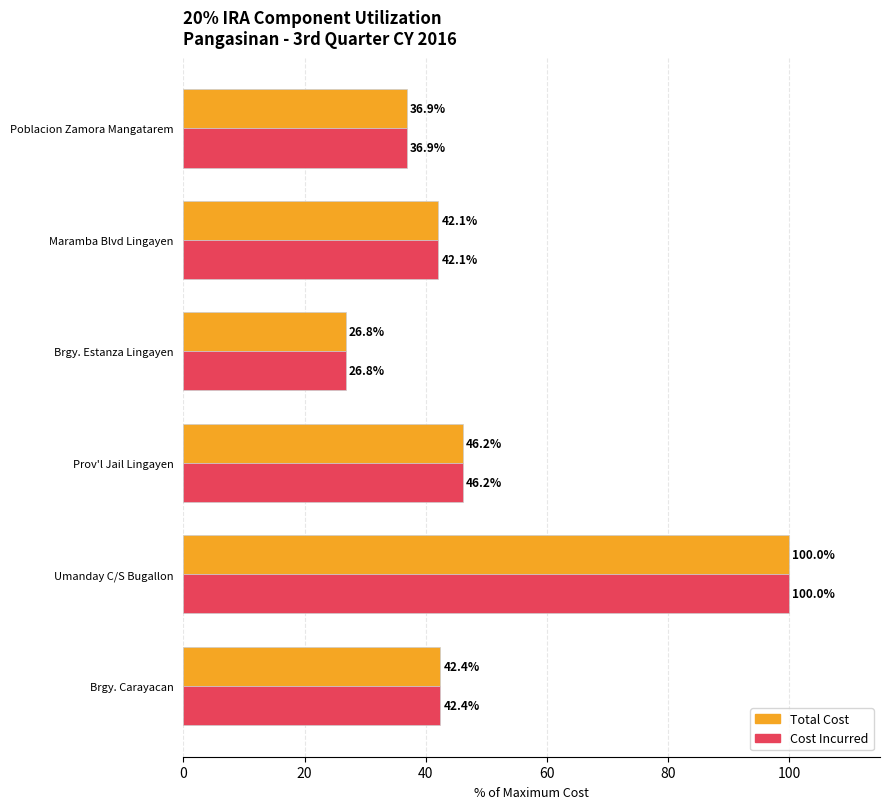

At which category is the sum across all series the highest?

Umanday C/S Bugallon